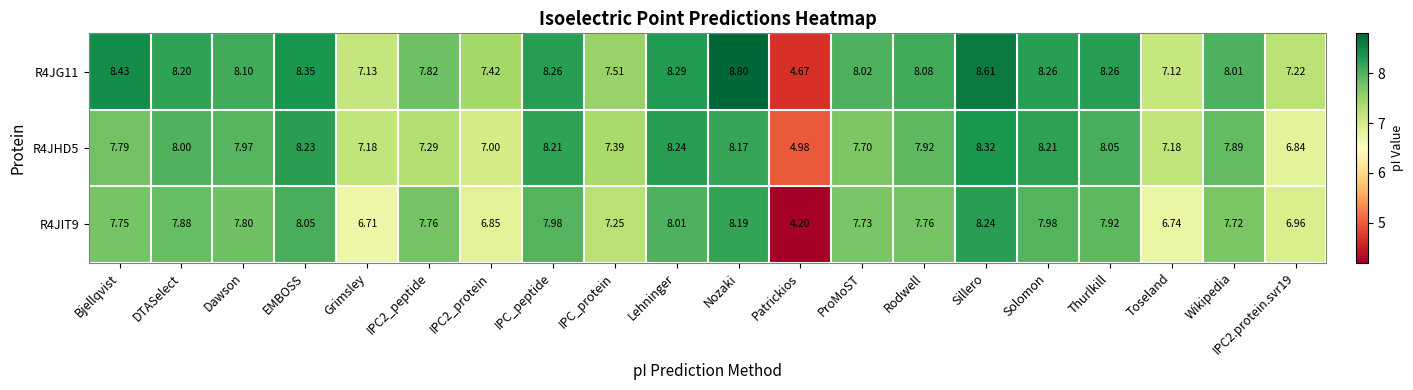

How many series are shown in this chart?

3